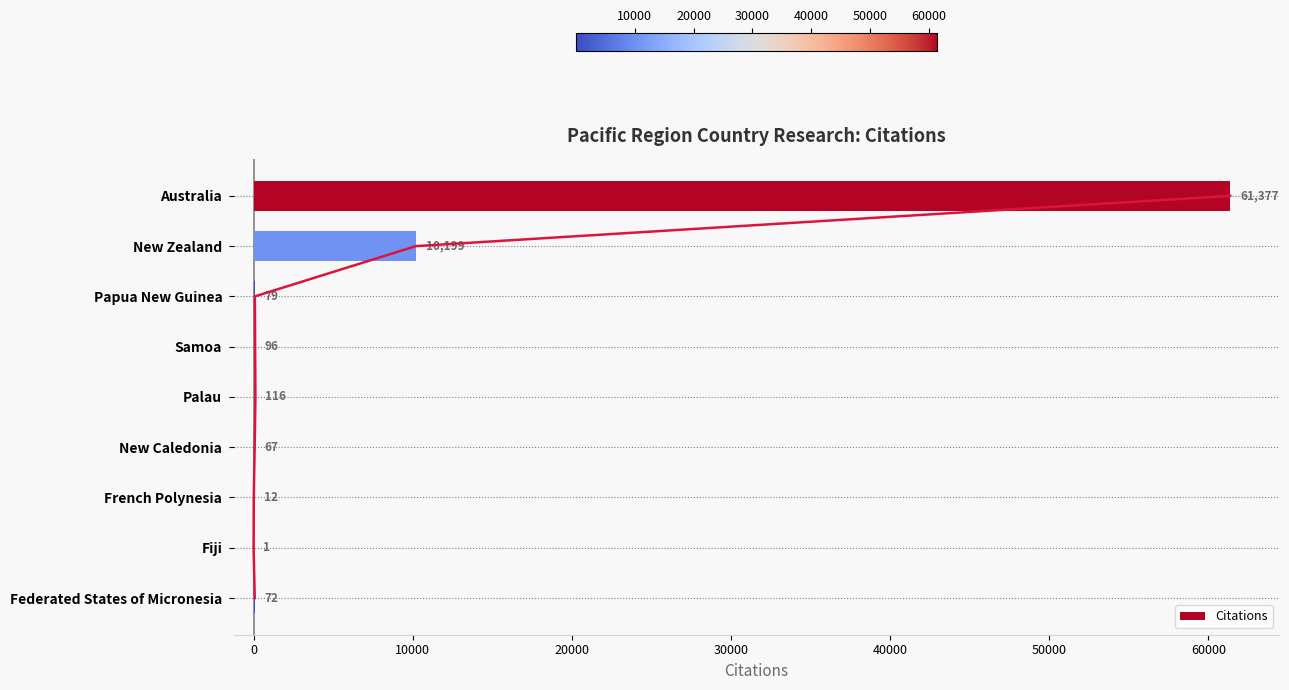

Count the number of values greater than 79.

4